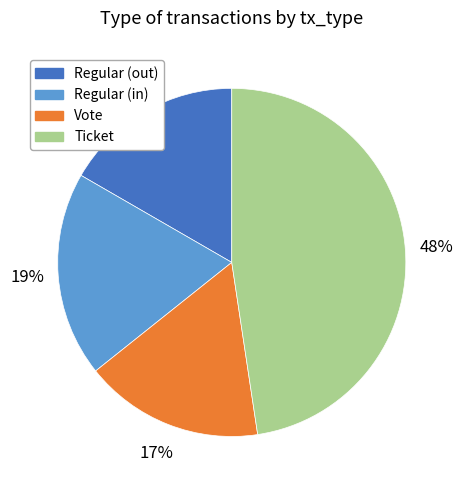

Is there any slice that represents more than half of the pie?

No